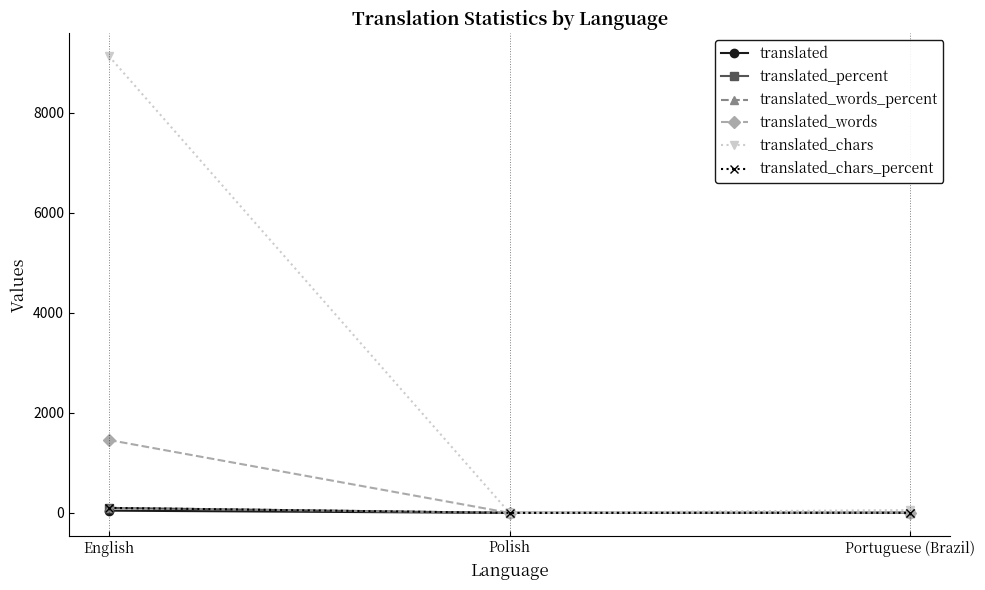

What is the label of the 2nd point from the left?

Polish